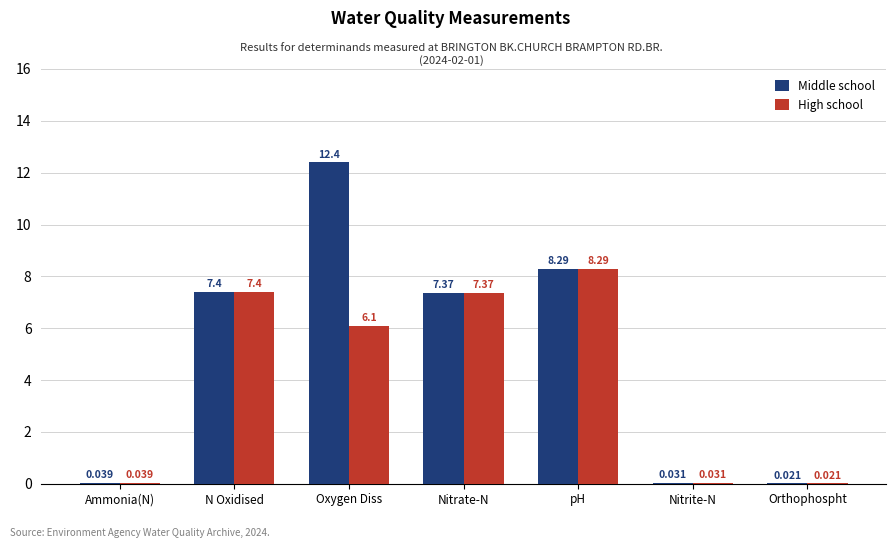

At which category is the sum across all series the highest?

Oxygen Diss